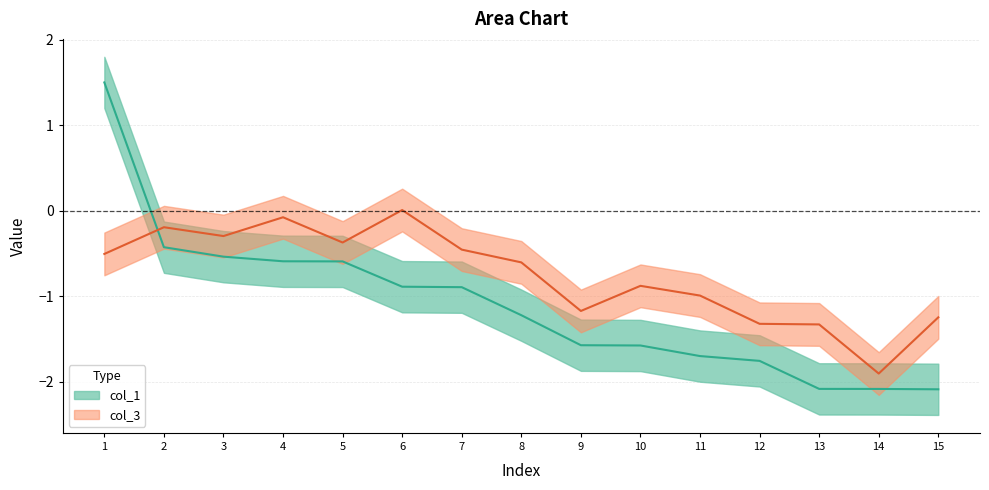

Which series has the largest total across all categories?

col_3